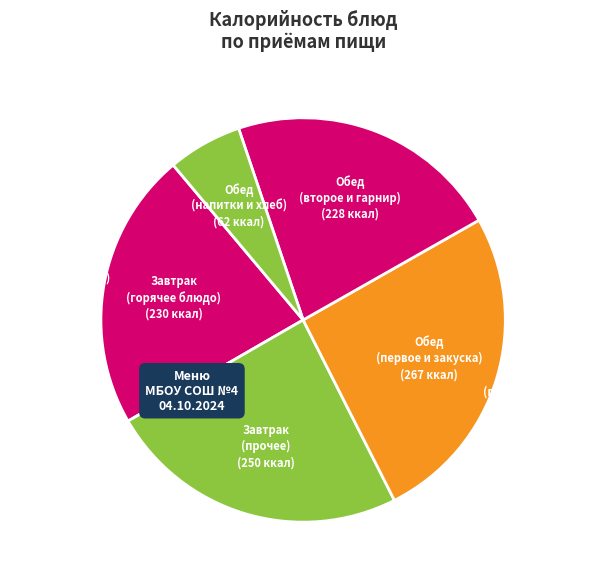

Which slice is the largest?

Обед (первое и закуска)